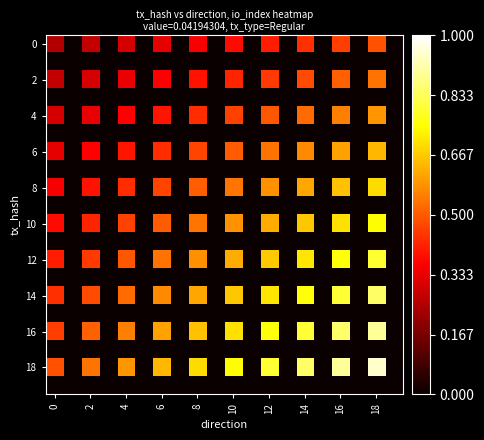

At which category does the chart reach its peak across all series?

18